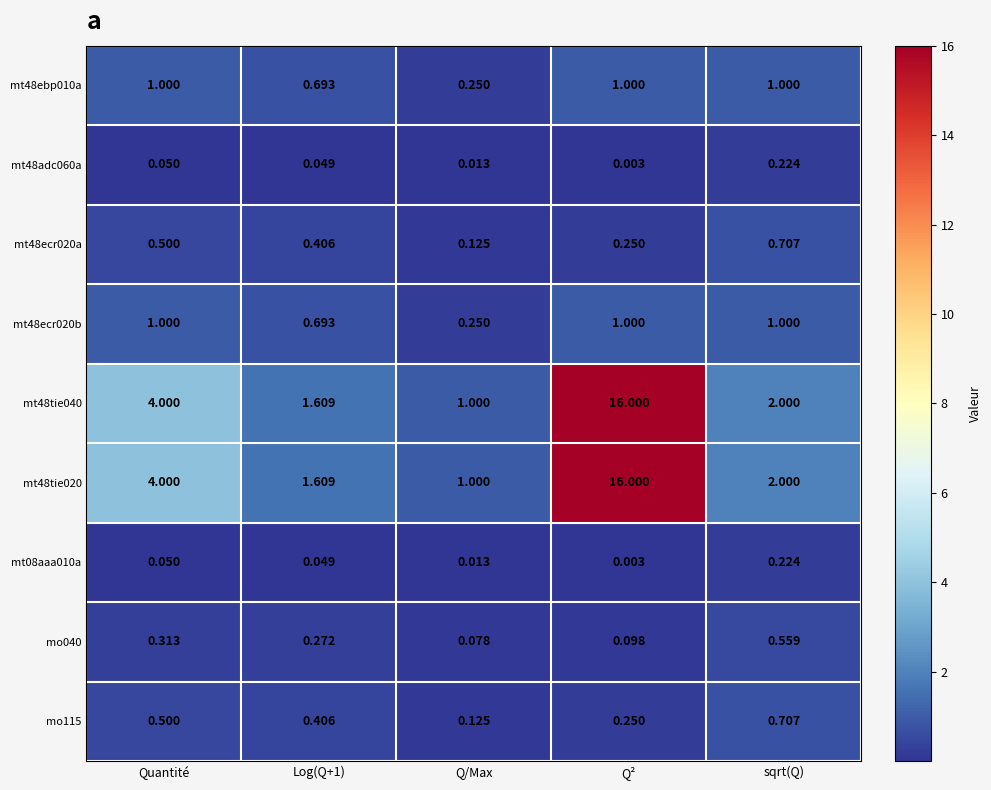

Is the value of mt48ebp010a at Q/Max greater than the value of mo115 at sqrt(Q)?

No